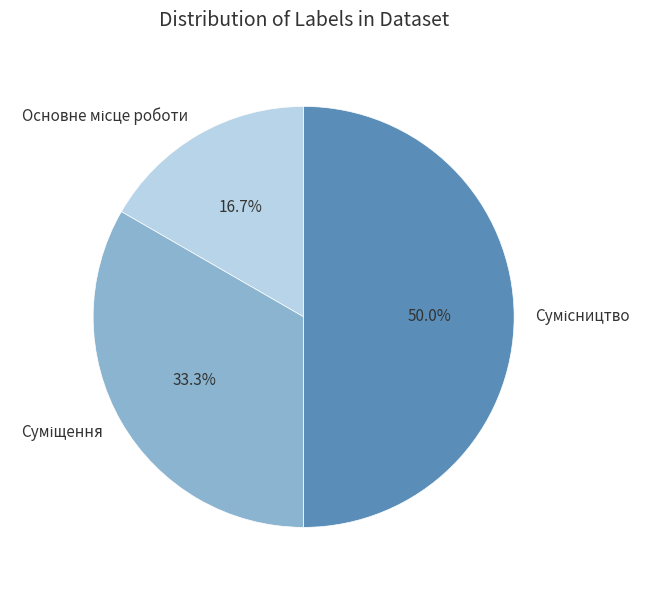

How many slices are in this pie chart?

3